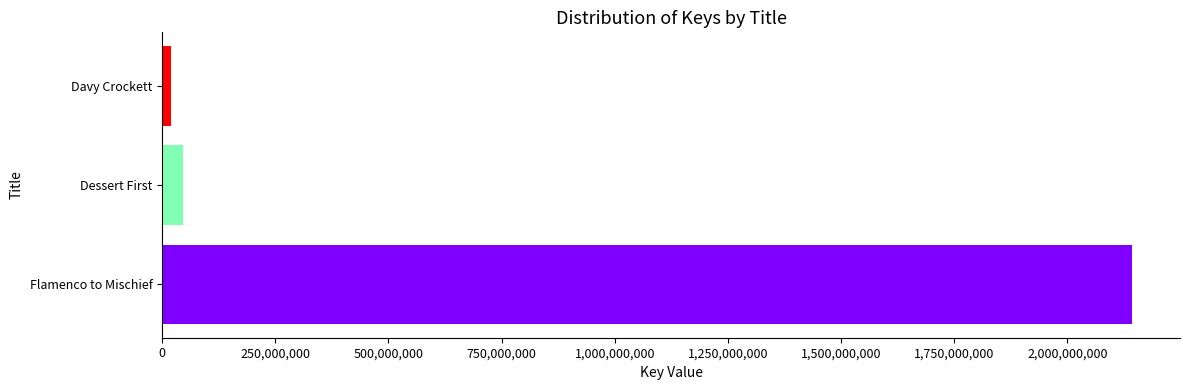

Where is the data nearest to the value 1080757937?

Dessert First